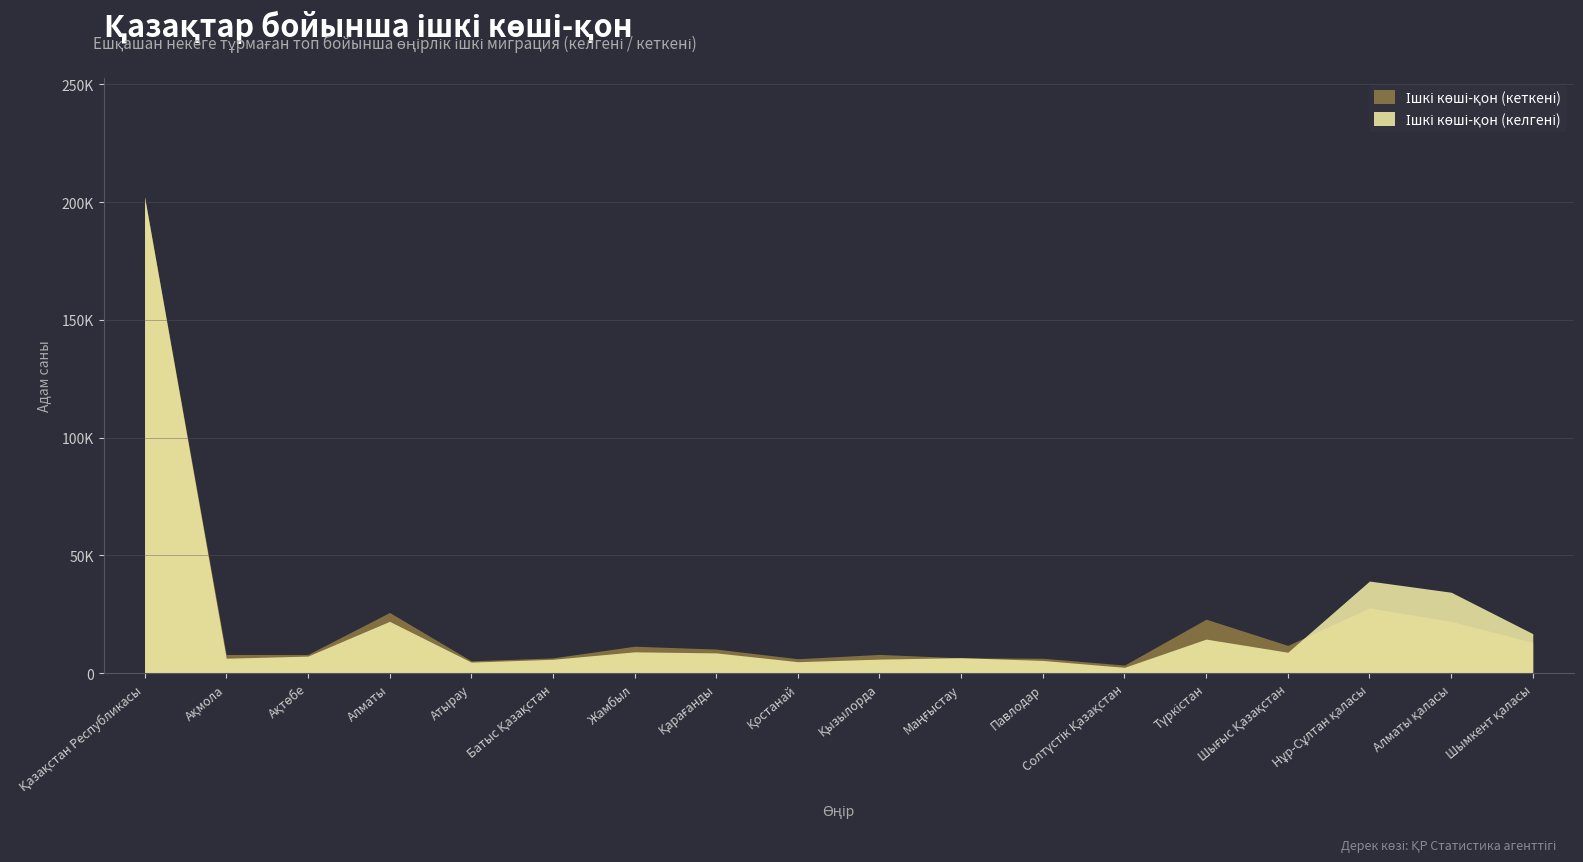

Is it true that Ішкі көші-қон (кеткені) equals 11040 at Ақтөбе?

False